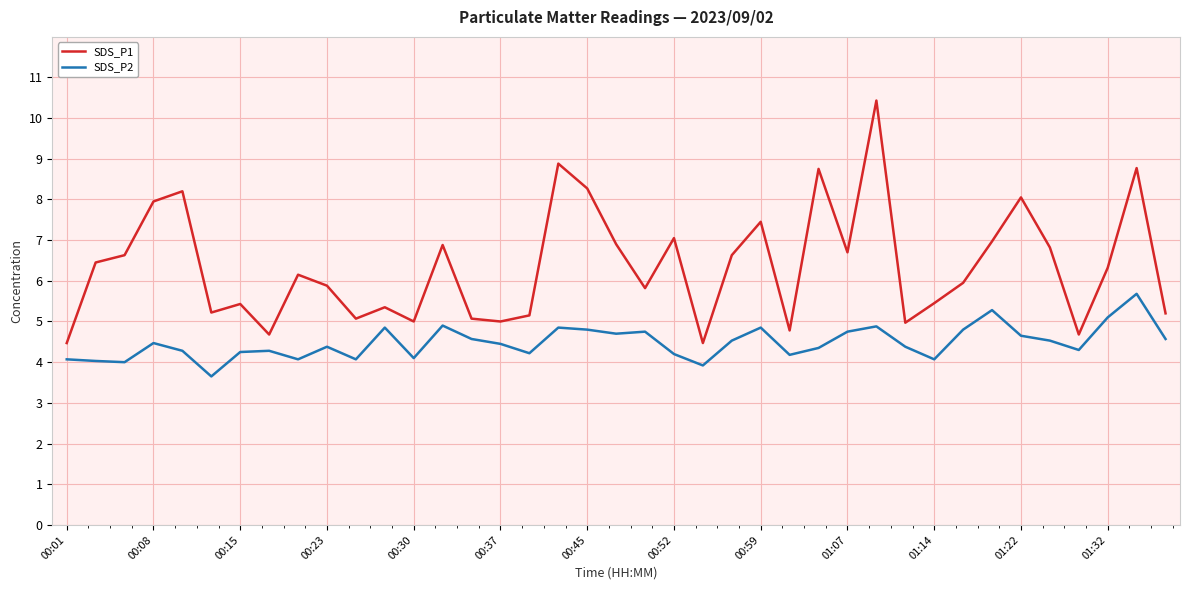

True or false: SDS_P1 and SDS_P2 intersect in this chart.

False